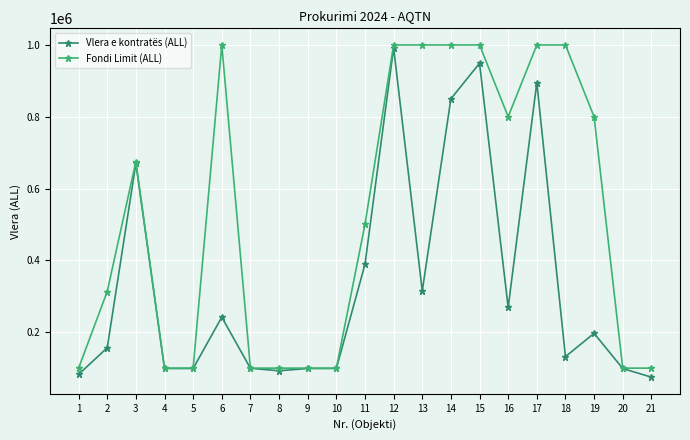

At 19, list the series in order from smallest to largest.

Vlera e kontratës (ALL), Fondi Limit (ALL)